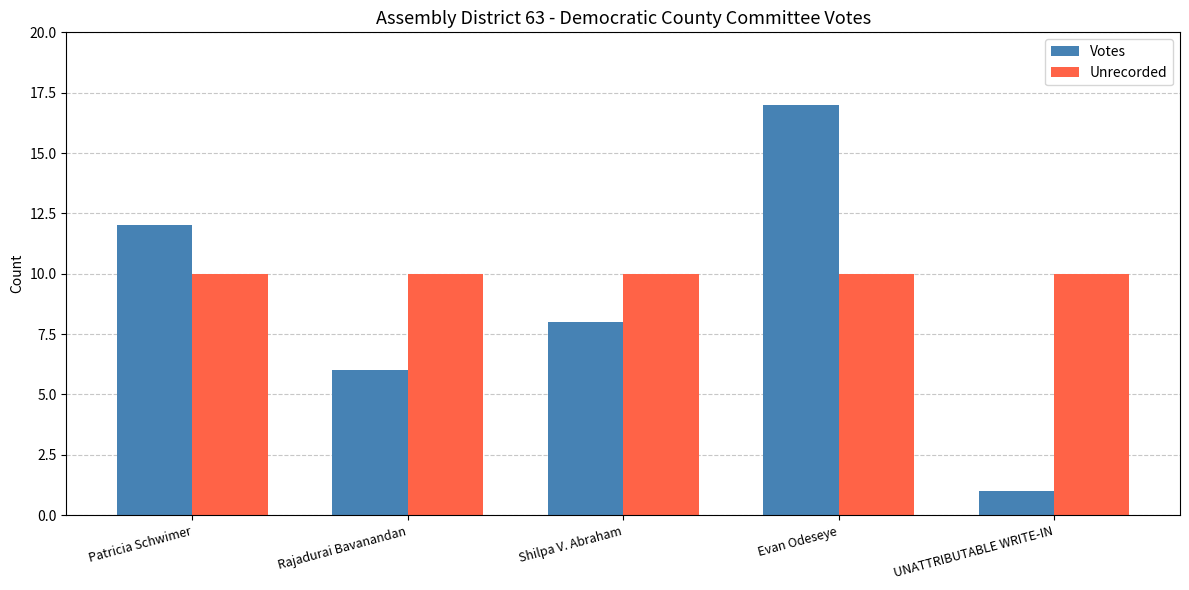

How many groups of bars are there?

5